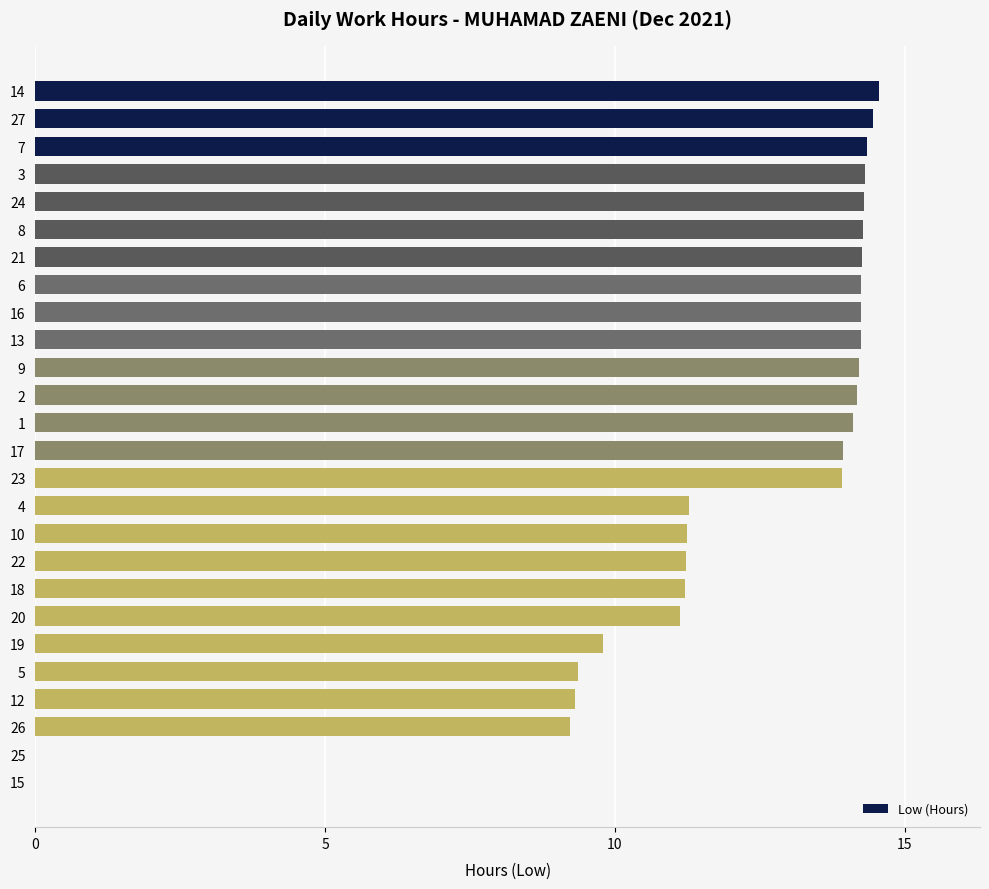

The chart shows a value of 11.2 at 22. True or false?

True